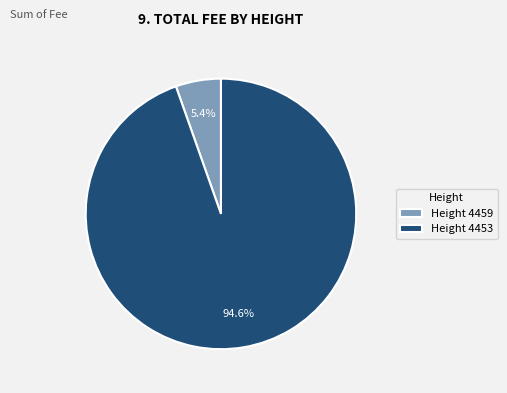

How many segments does this pie chart have?

2